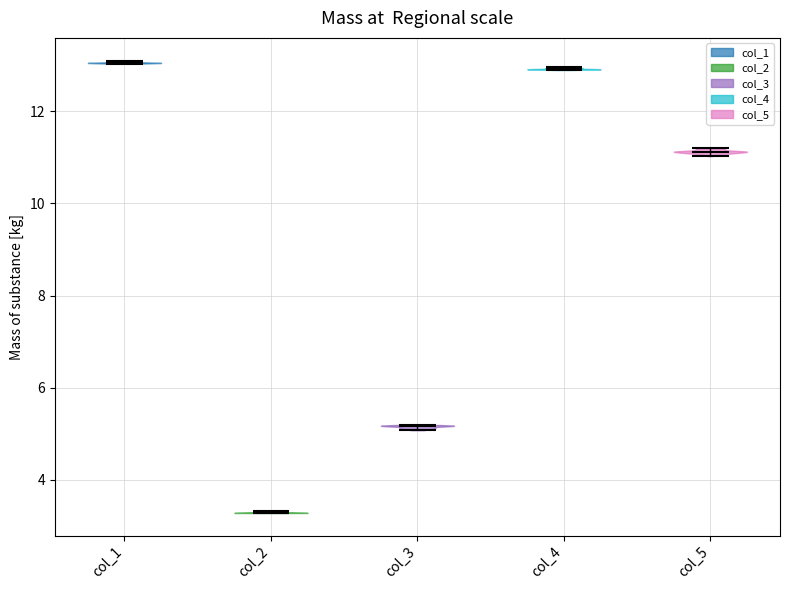

Reading left to right, read every violin against the y-axis: where its median line is, and the lowest and highest points it reaches. The values are not printed on the chart, so give them approximately, as read against the axis.

col_1: median line 13.0, lowest point 13.0, highest point 13.2
col_2: median line 3.2, lowest point 3.2, highest point 3.4
col_3: median line 5.2, lowest point 5.0, highest point 5.2
col_4: median line 13.0, lowest point 12.8, highest point 13.0
col_5: median line 11.2, lowest point 11.0, highest point 11.2